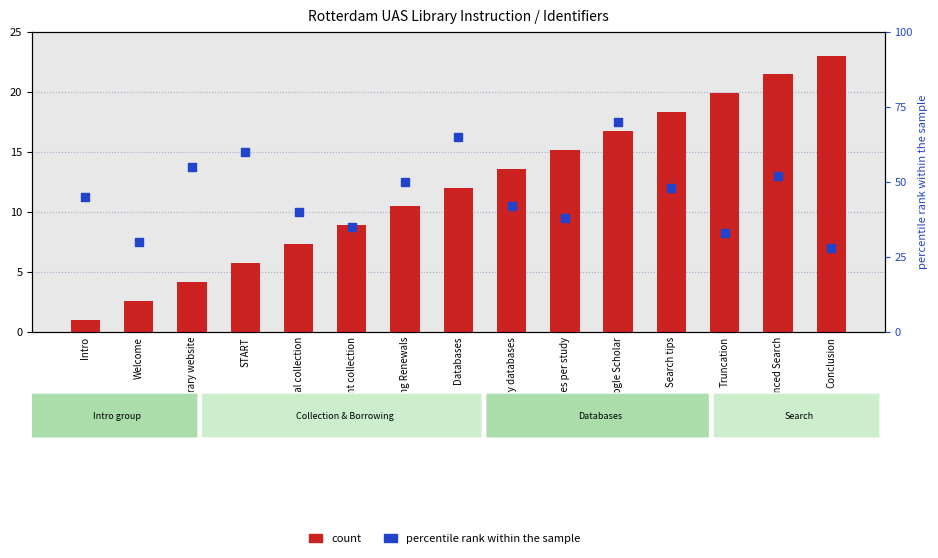

What are all the series names shown in the legend?

count, percentile rank within the sample